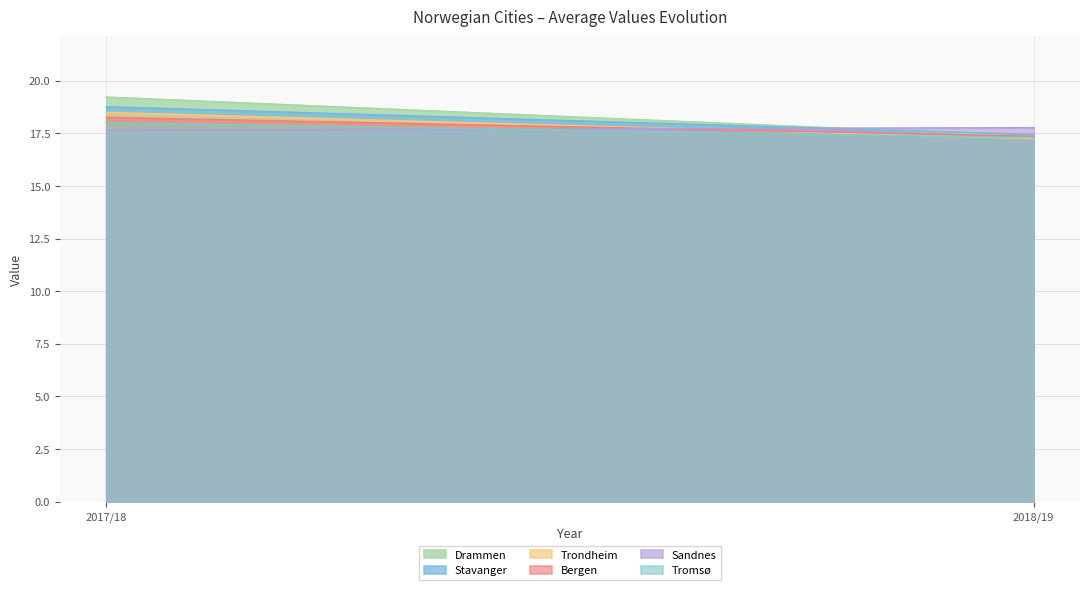

What is the label of the 2nd point from the right?

2017/18